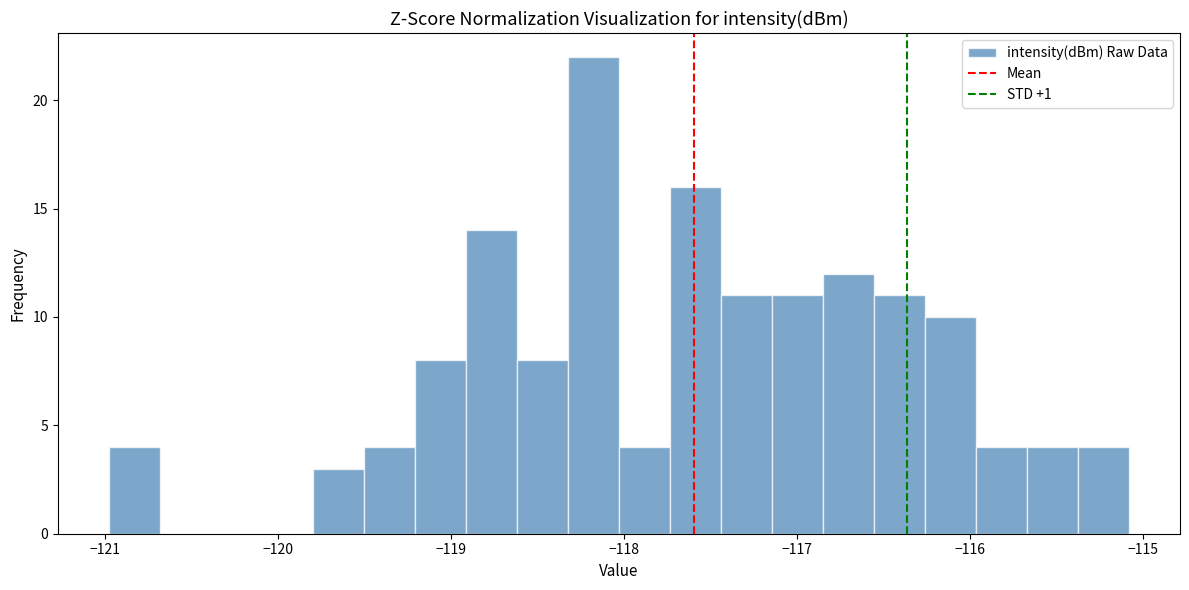

Around what value on the x-axis is the tallest bar? Give the approximate position of its centre, as read against the axis.

-118.2